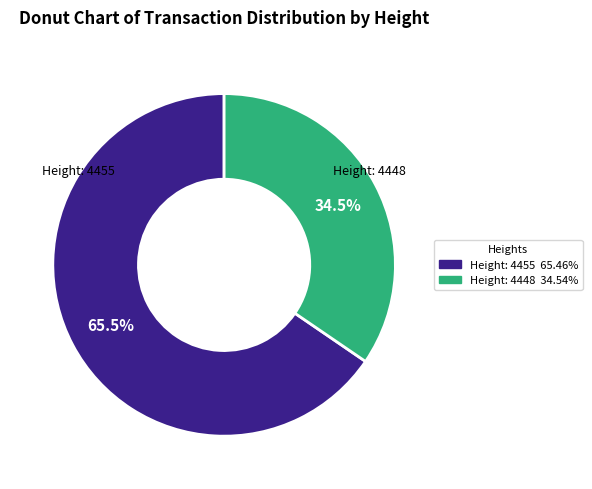

How many slices are in this pie chart?

2